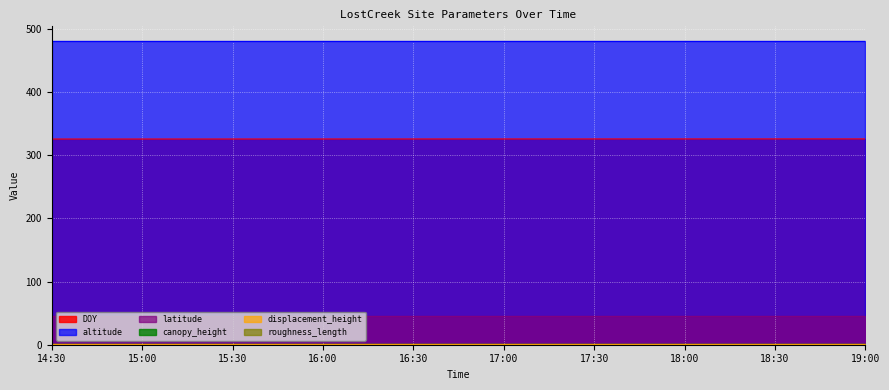

What are all the series names shown in the legend?

DOY, altitude, latitude, canopy_height, displacement_height, roughness_length